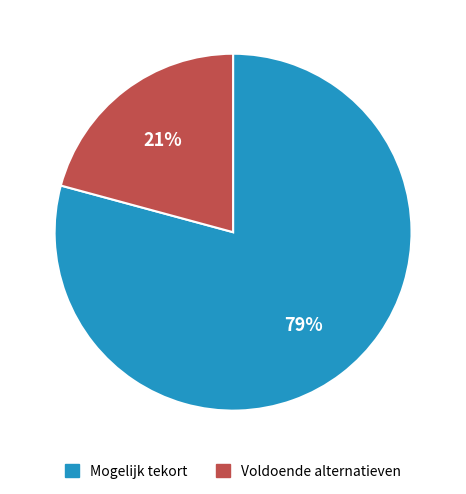

How many slices are in this pie chart?

2